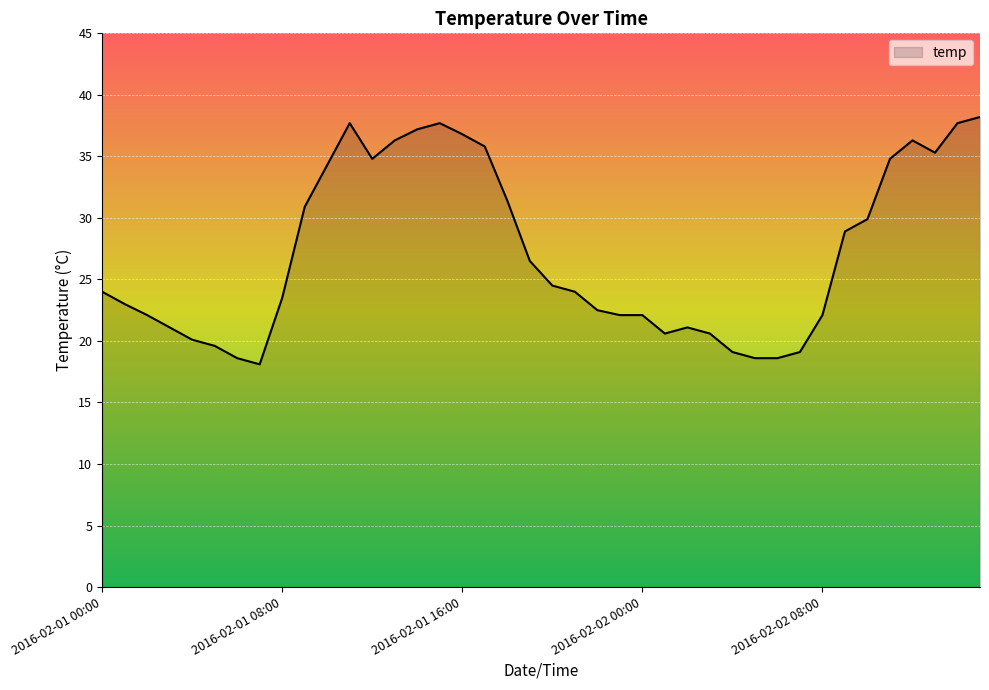

What is the difference between the maximum and minimum values?

20.1